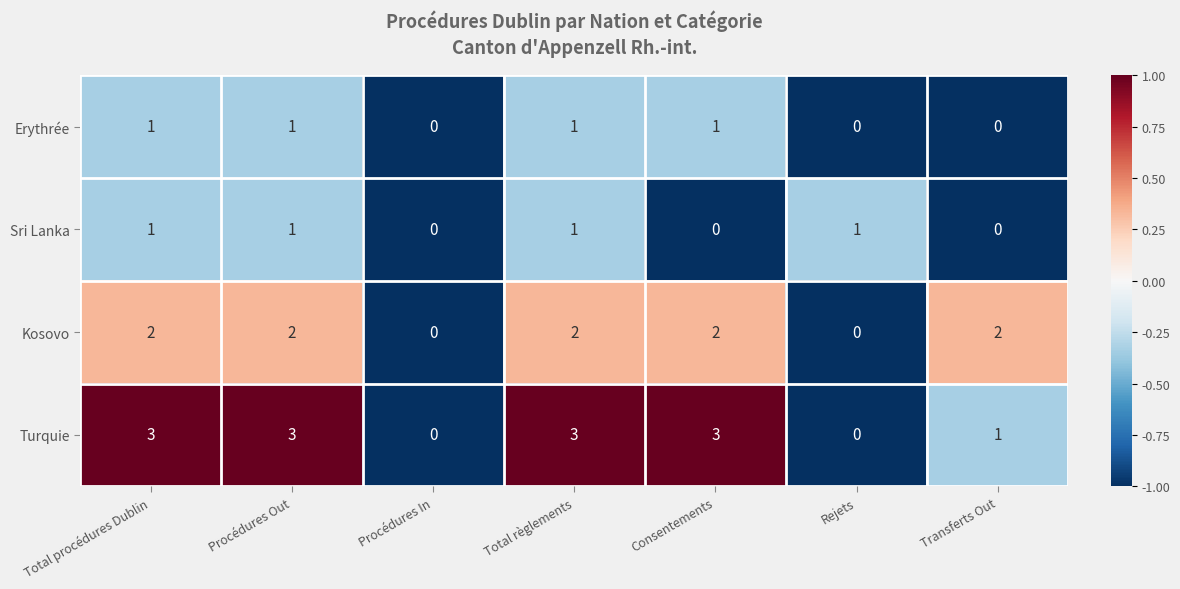

Between Procédures Out and Rejets, which series saw the biggest shift?

Turquie